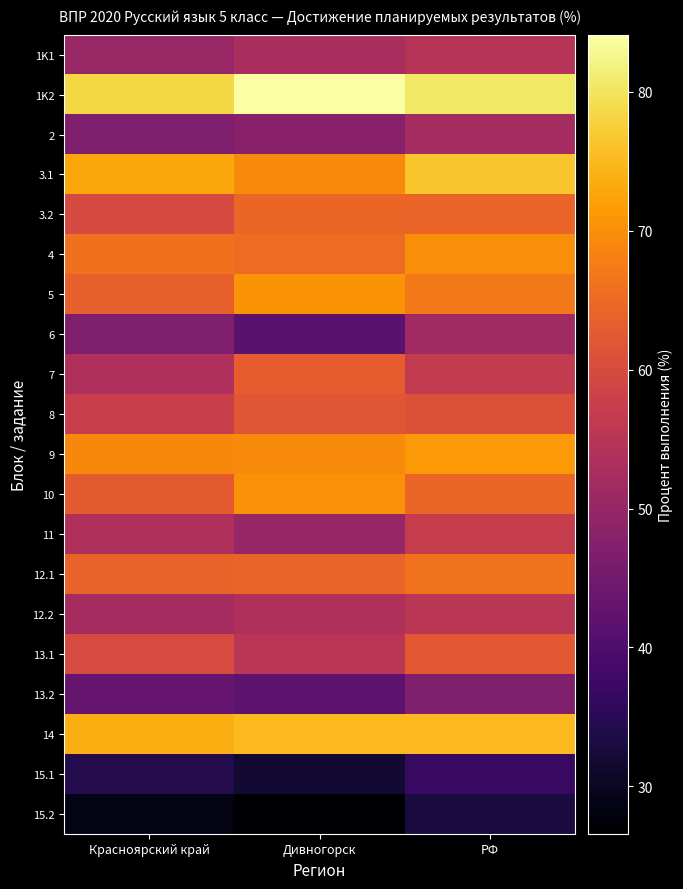

At Красноярский край, list the series in order from largest to smallest.

1K2, 14, 3.1, 9, 4, 12.1, 5, 10, 13.1, 3.2, 8, 11, 7, 12.2, 1K1, 2, 6, 13.2, 15.1, 15.2